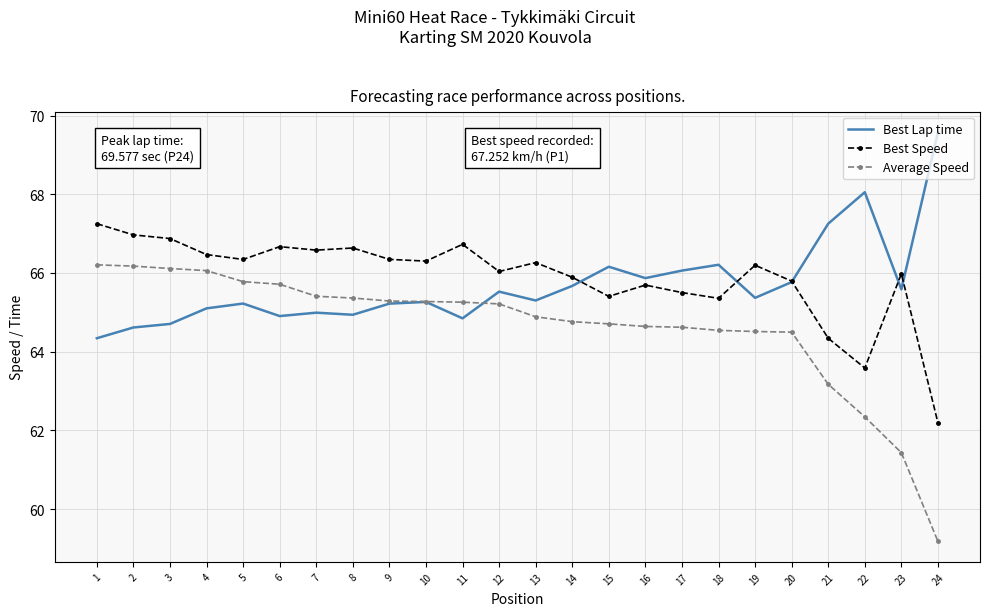

True or false: Average Speed and Best Speed intersect in this chart.

False